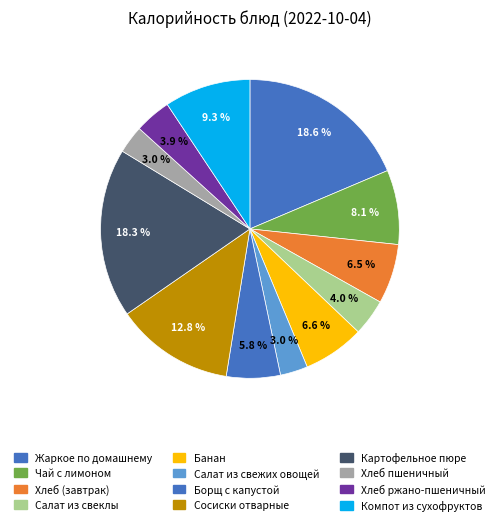

To the nearest percent, what portion does Чай с лимоном represent?

8%